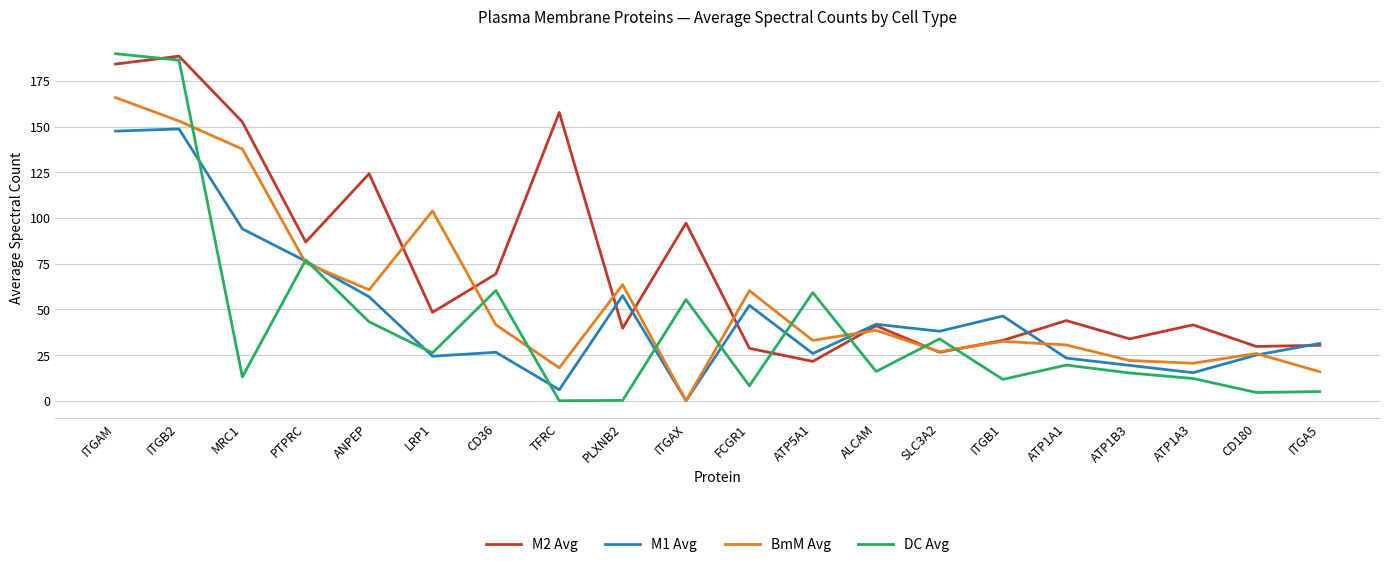

Does the chart have visible grid lines?

Yes